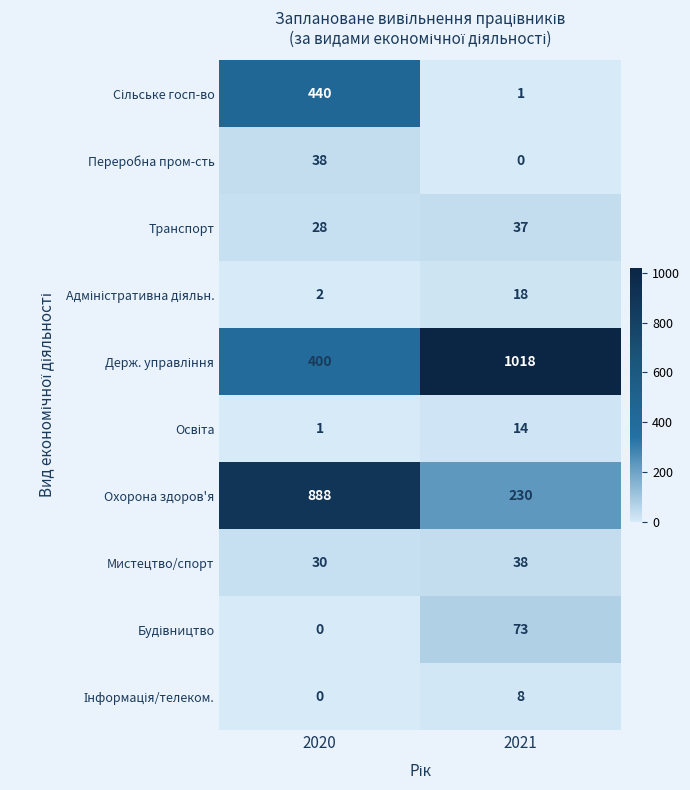

Which label corresponds to the largest value in the chart?

2021